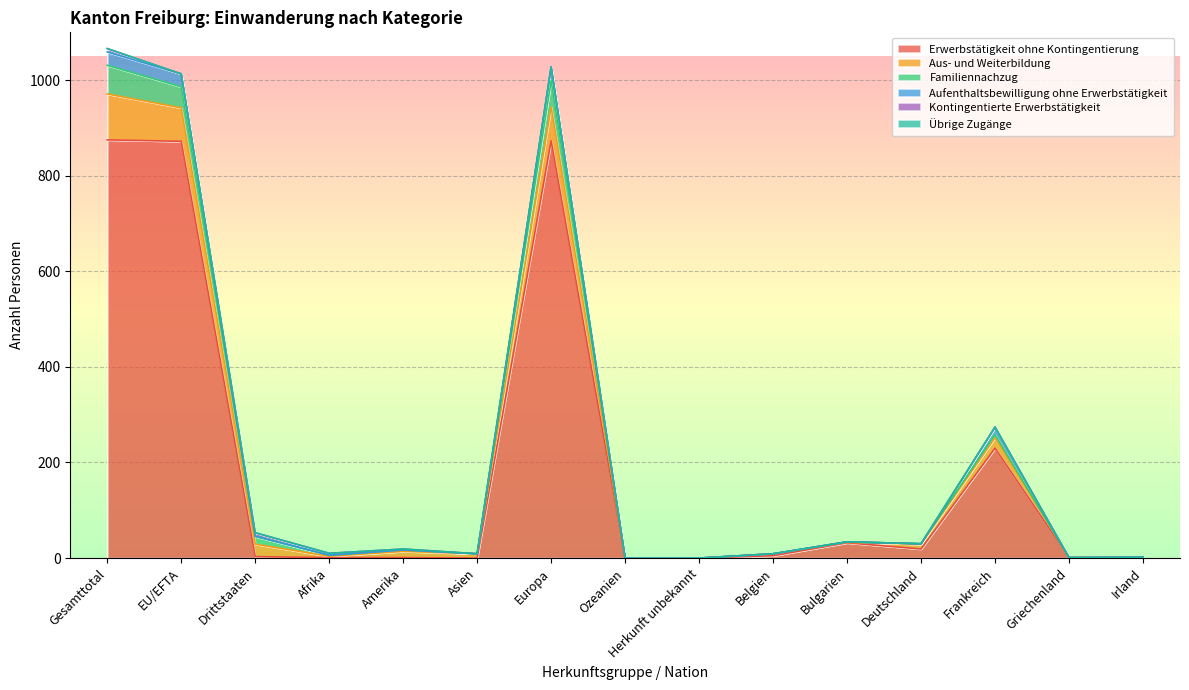

The Erwerbstätigkeit ohne Kontingentierung series shows 118 at Frankreich. True or false?

False